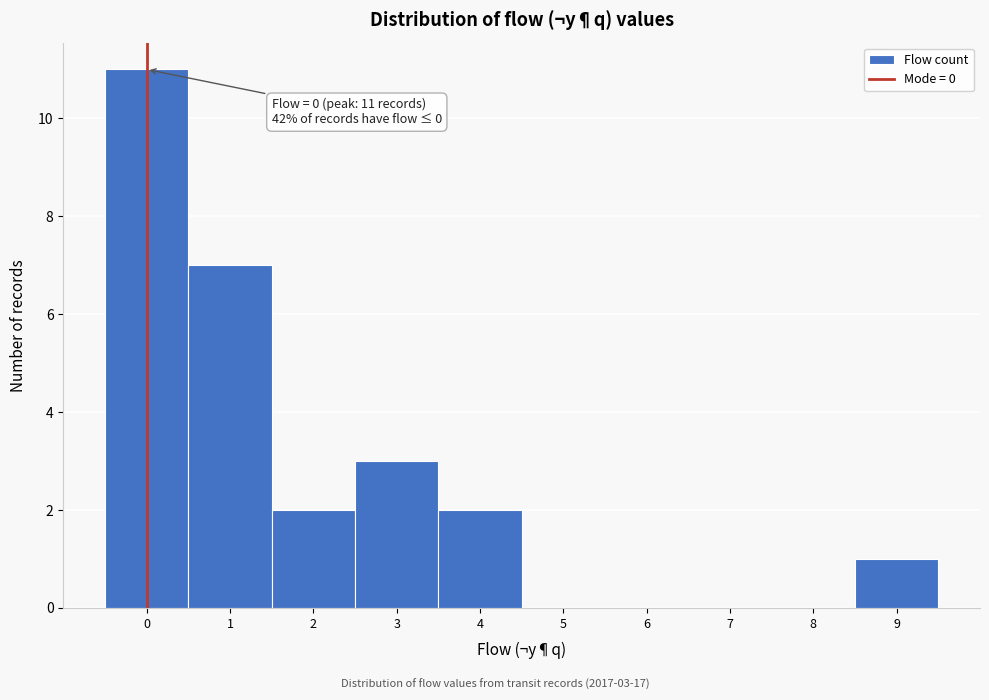

Which range on the x-axis has the tallest bar?

-0.5 to 0.5